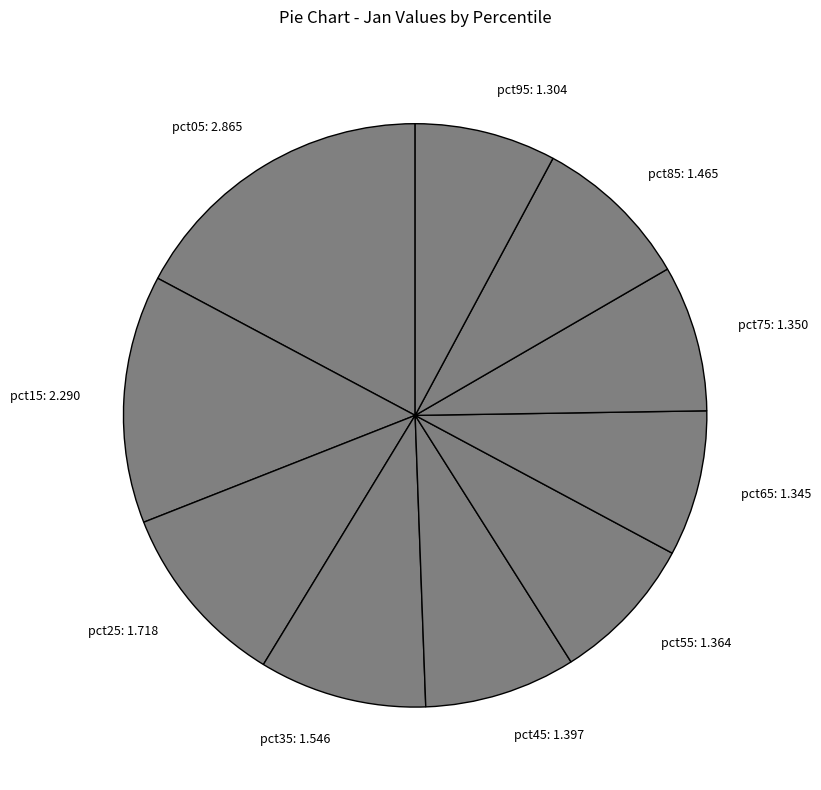

Is the sum of pct25 and pct65 greater than half?

No